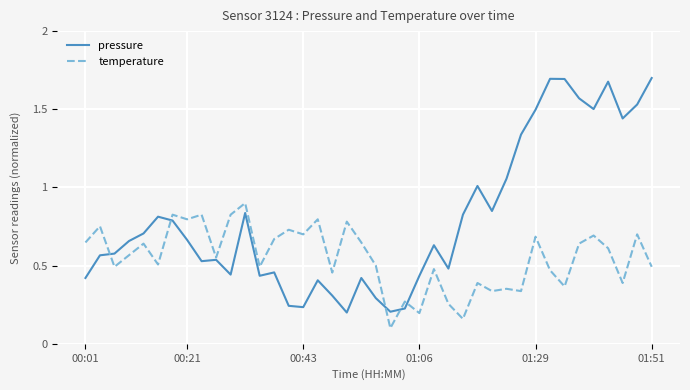

Which series has the largest total across all categories?

pressure